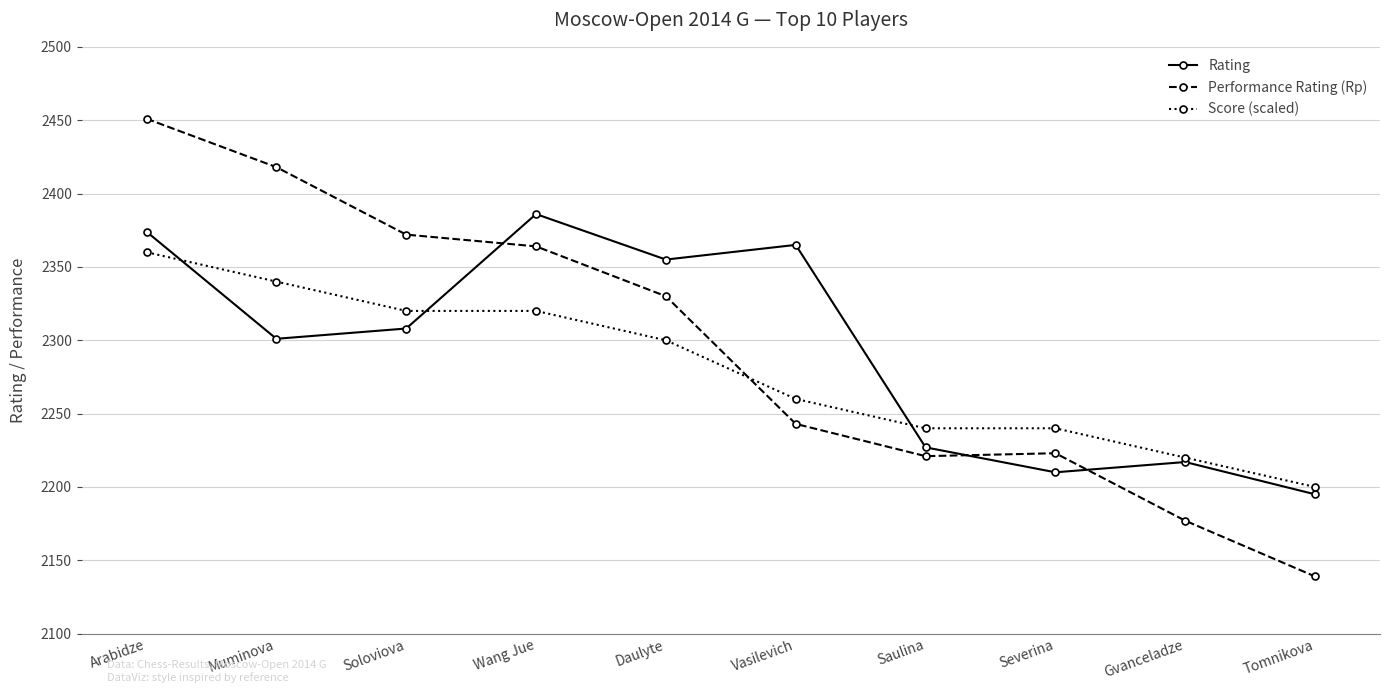

What is the total value across all series at Wang Jue?

7070